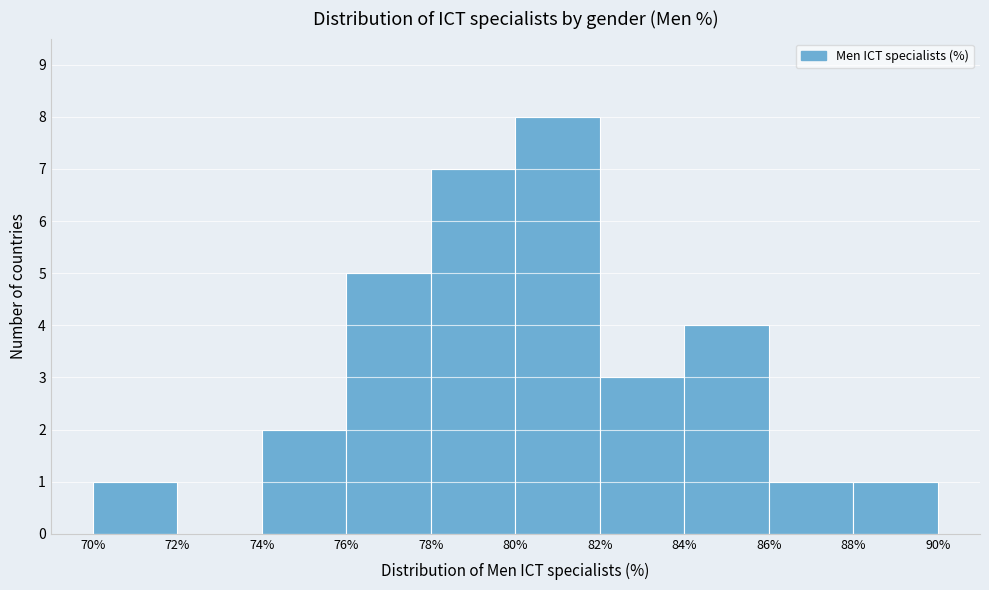

Reading left to right, list every bar in this chart as the range it spans on the x-axis followed by its height. The values are not printed on the chart, so give them approximately, as read against the axis.

70% to 72%: 1
72% to 74%: 0
74% to 76%: 2
76% to 78%: 5
78% to 80%: 7
80% to 82%: 8
82% to 84%: 3
84% to 86%: 4
86% to 88%: 1
88% to 90%: 1